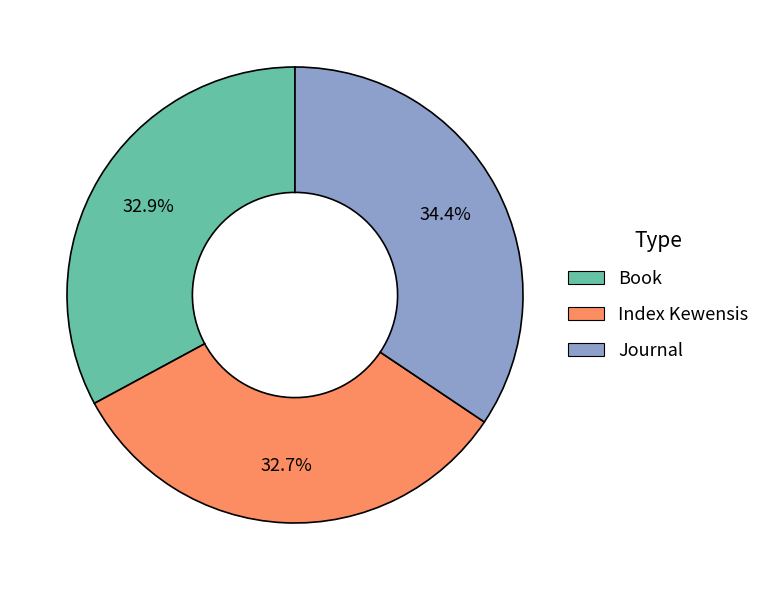

What is the ratio of the value at Index Kewensis to the value at Book?

1.0